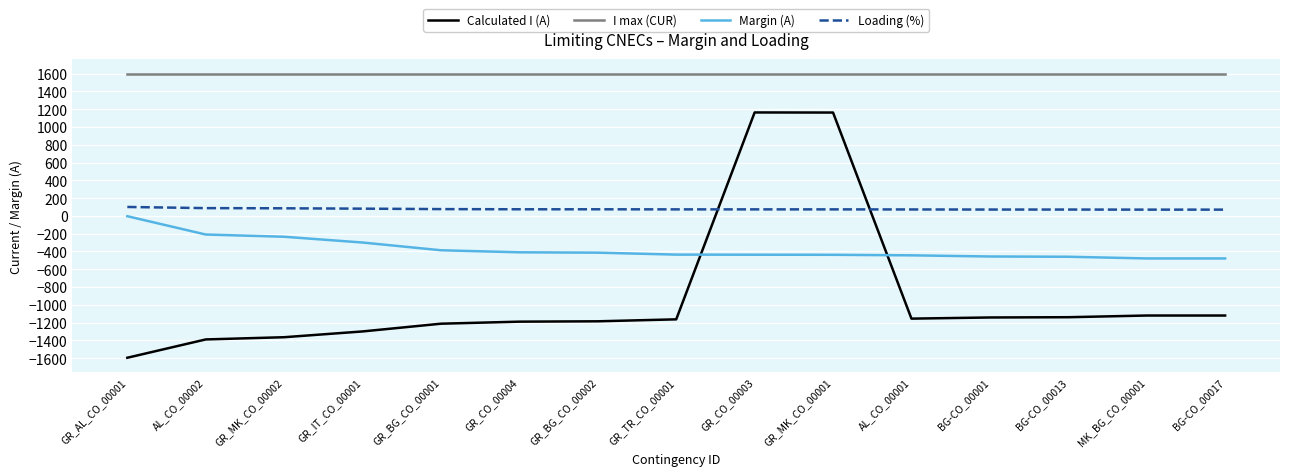

True or false: Loading (%) and Calculated I (A) intersect in this chart.

True